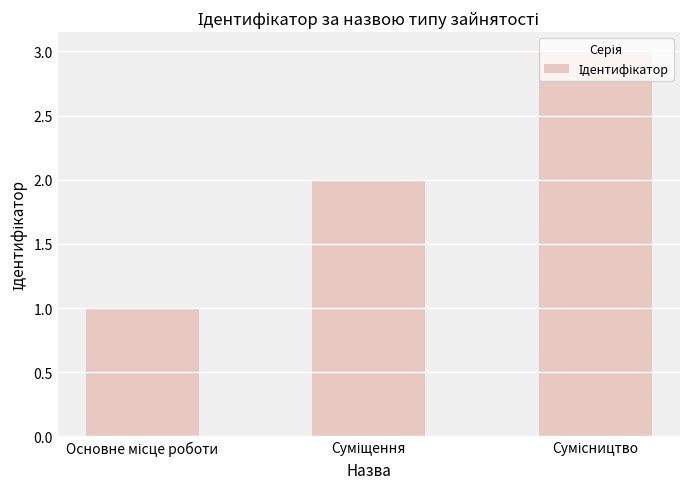

What is the maximum value shown in the chart?

3